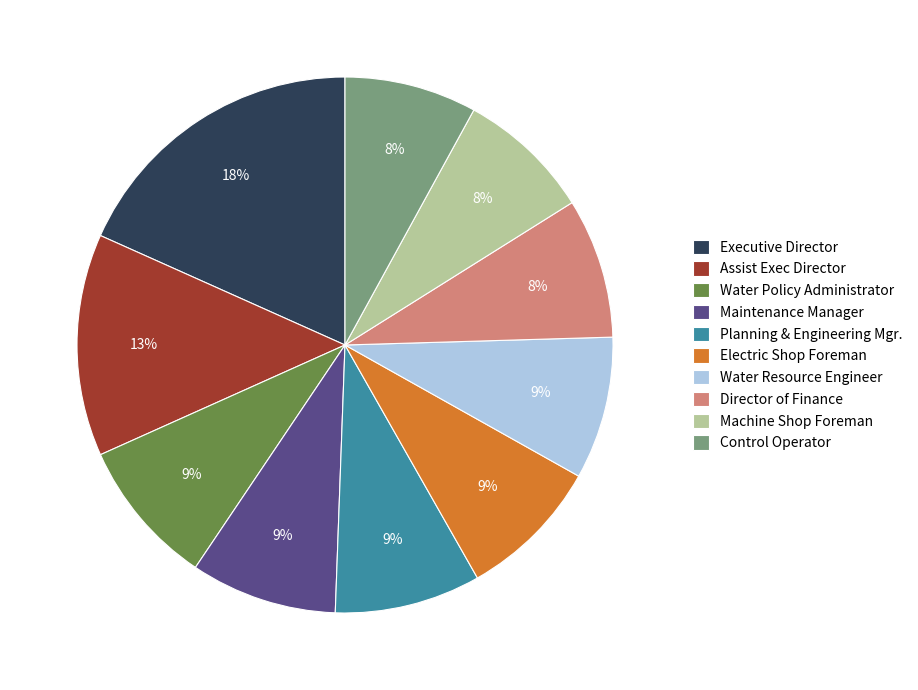

Which has a higher value, Executive Director or Maintenance Manager?

Executive Director